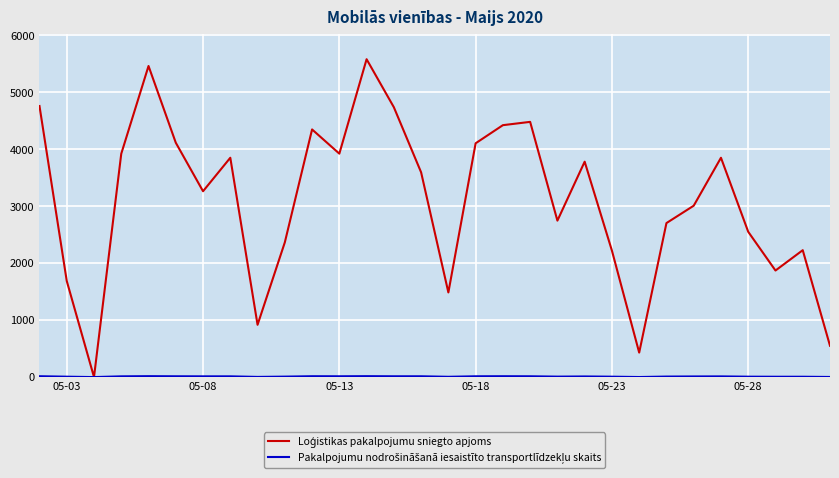

What is the maximum value shown in the chart?

5581